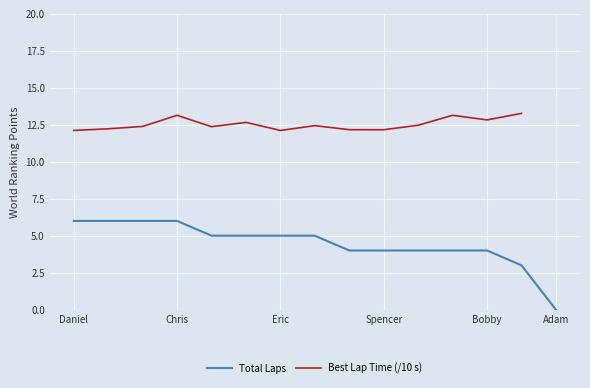

What position from the right is Daniel?

15